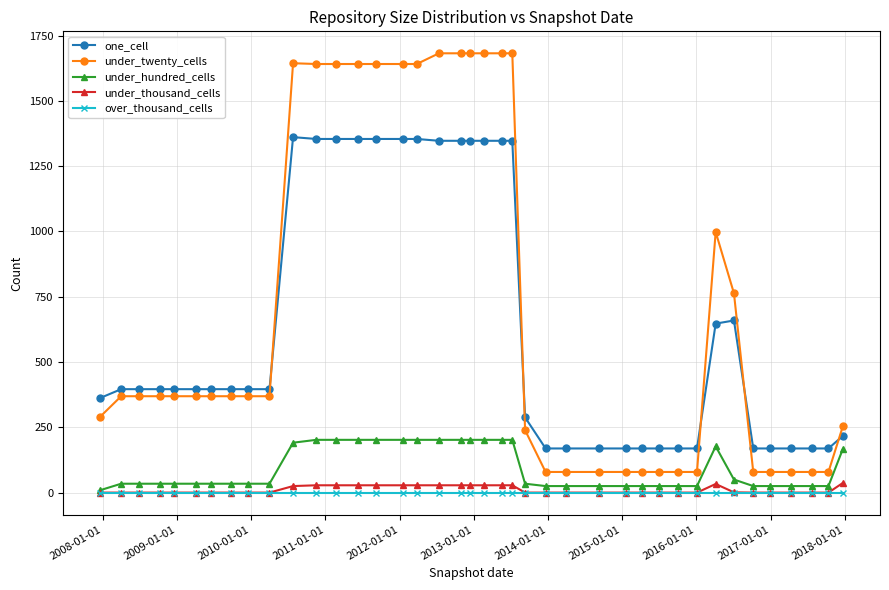

Which series has the largest range (max minus min)?

under_twenty_cells